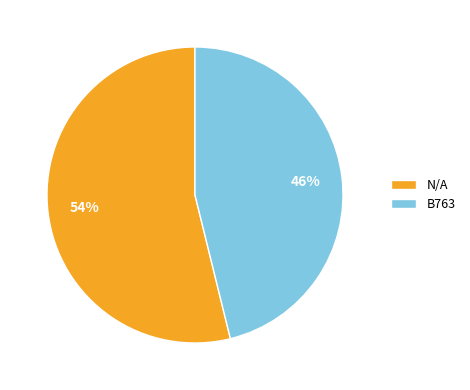

To the nearest percent, what is the average slice percentage?

50%